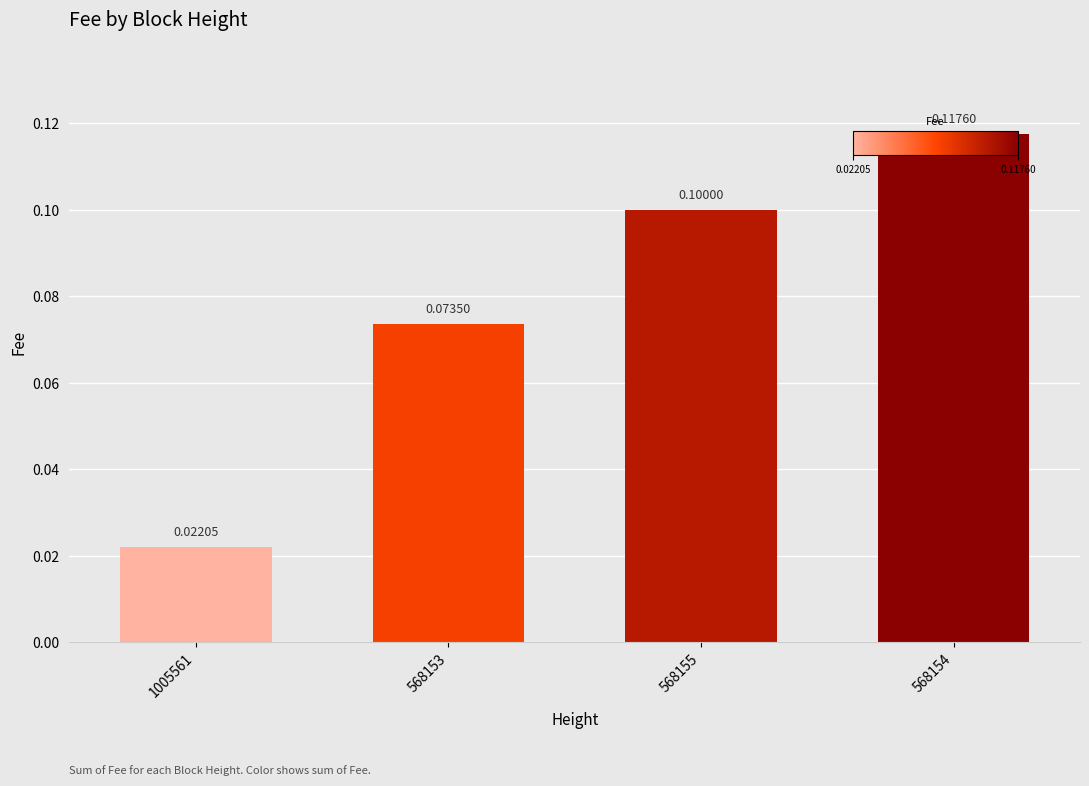

Are the bars horizontal?

No